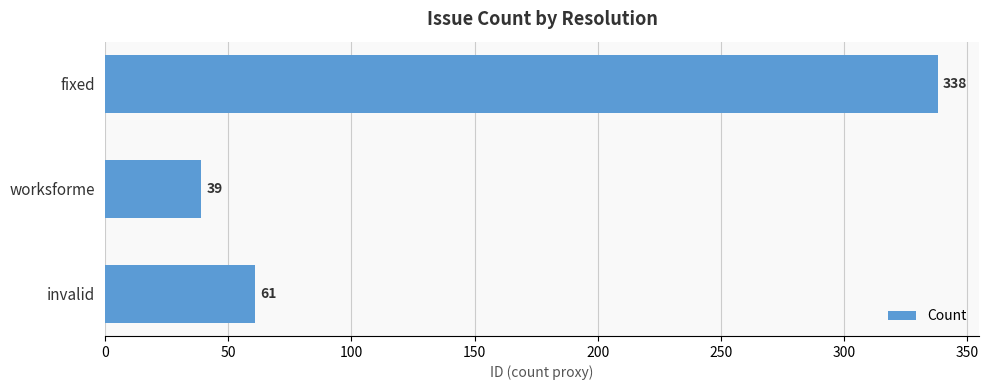

Rank the categories by value from highest to lowest.

fixed, invalid, worksforme